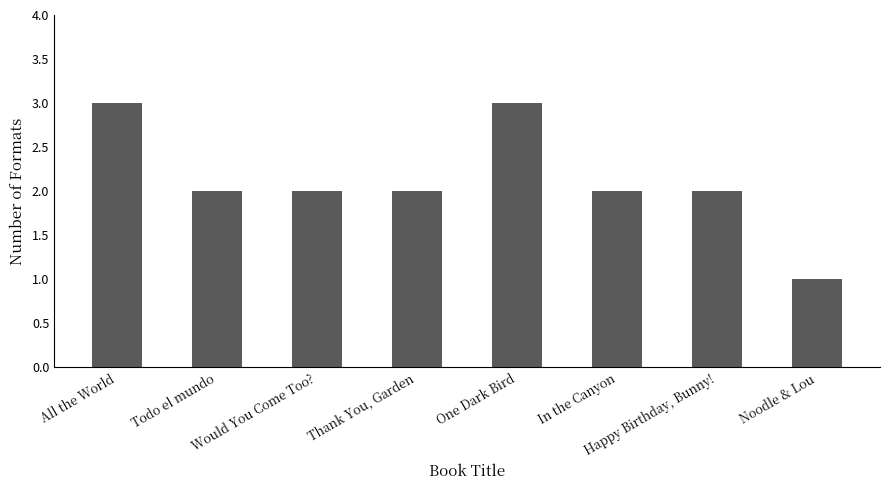

What is the greatest value displayed?

3